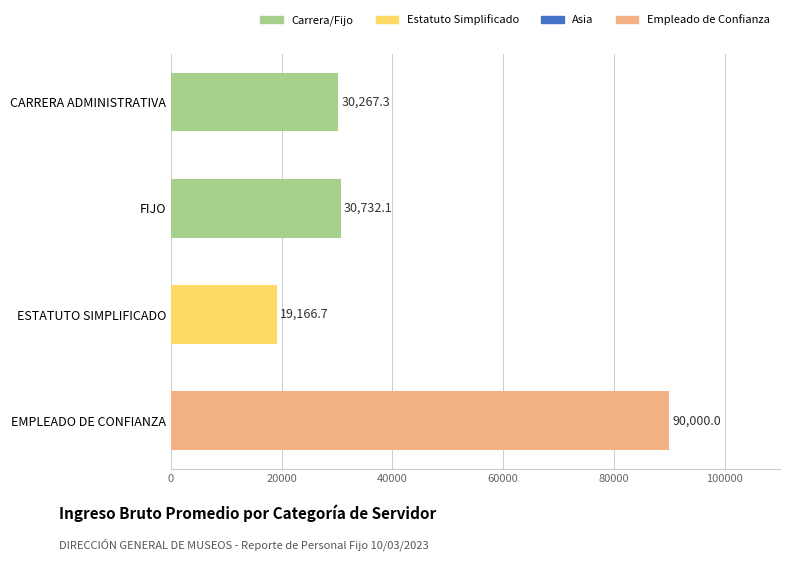

List the labels in order of value, smallest first.

ESTATUTO SIMPLIFICADO, CARRERA ADMINISTRATIVA, FIJO, EMPLEADO DE CONFIANZA